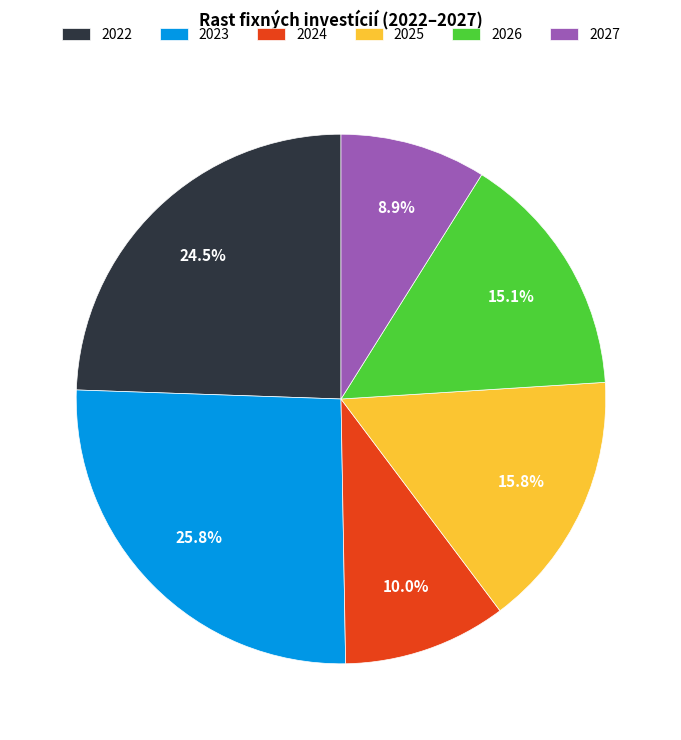

Is there any slice that represents more than half of the pie?

No